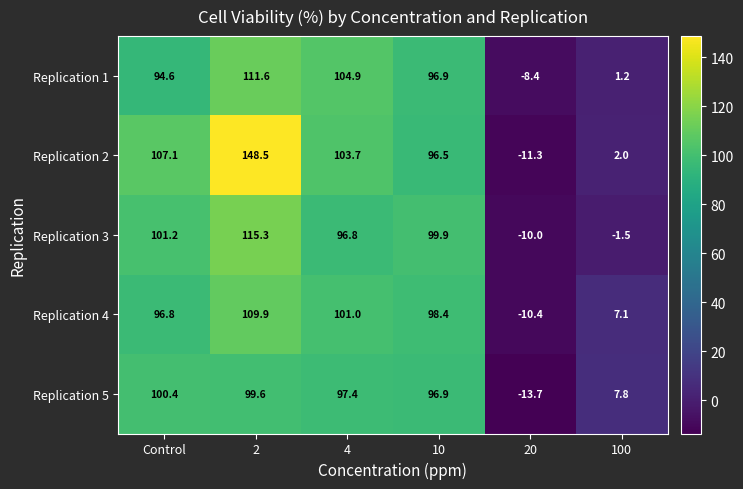

List the labels in order of Replication 4 value, largest first.

2, 4, 10, Control, 100, 20